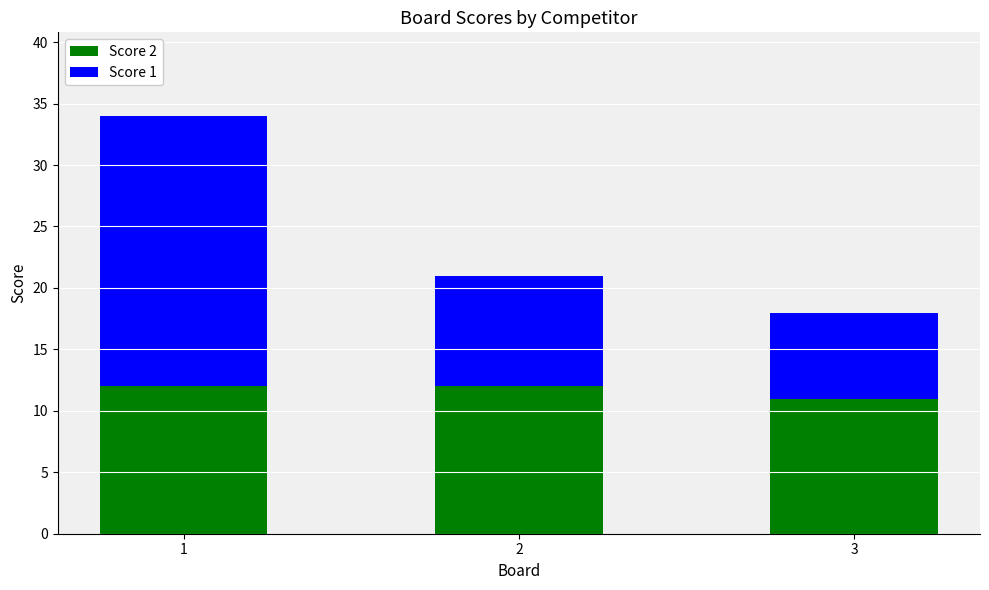

Reading left to right, transcribe the values for Score 2.

12	12	11